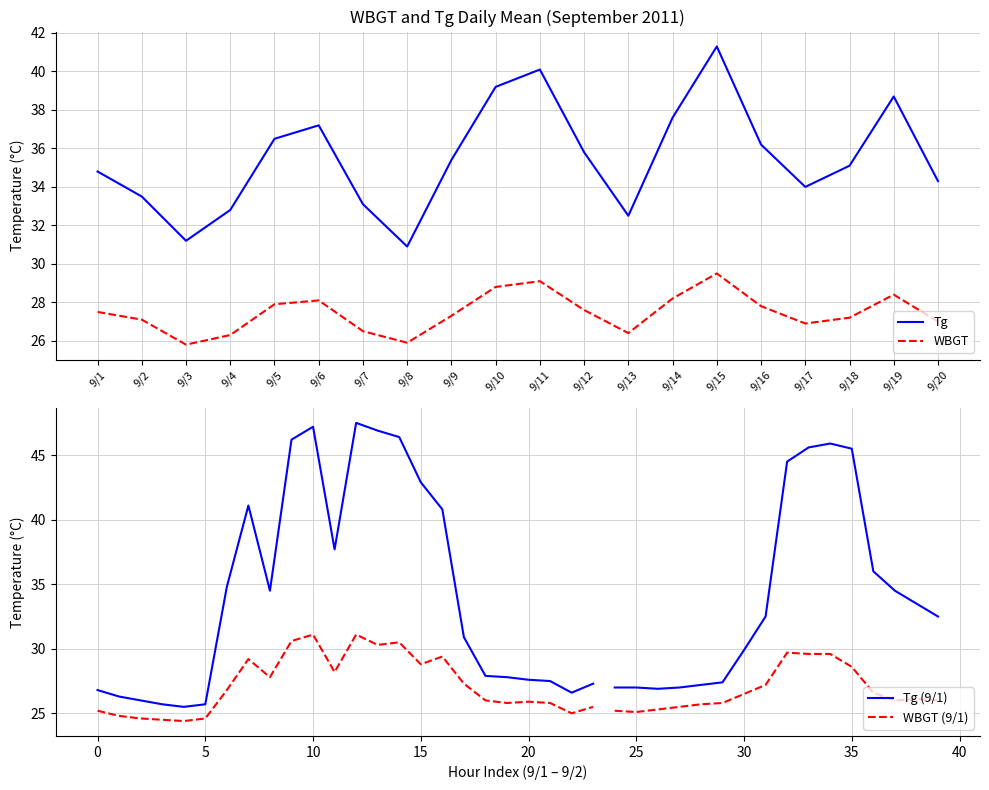

Which has a higher value, 9/15 or 9/1?

9/15